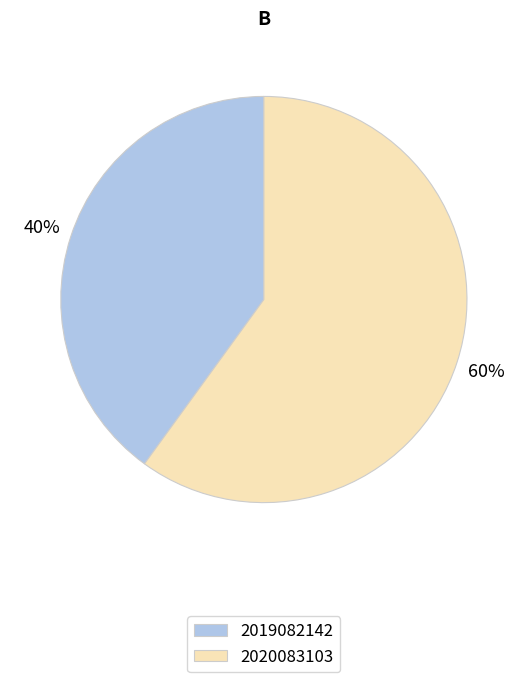

To the nearest percent, what is the difference between the 2019082142 and 2020083103 slice percentages?

20%